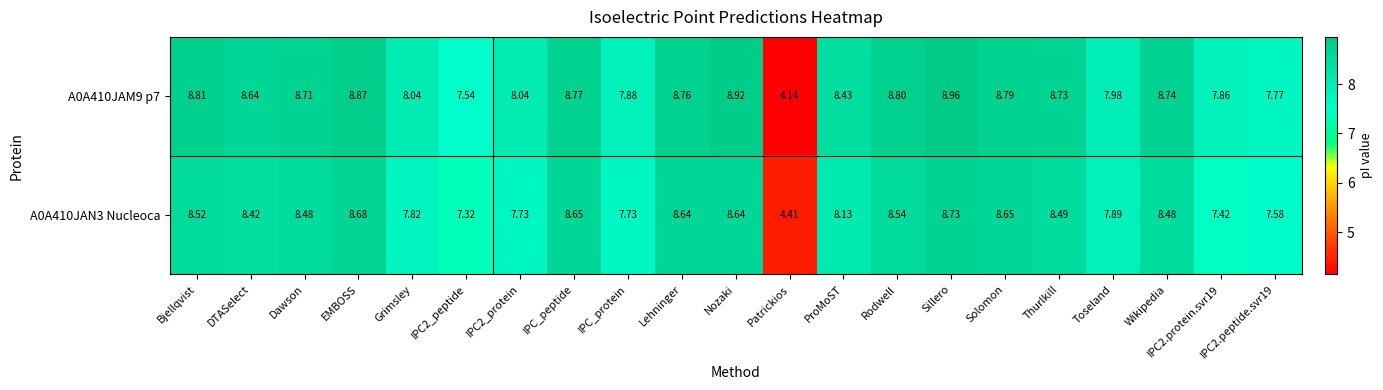

Where does the A0A410JAM9 p7 series first go above 8?

Bjellqvist